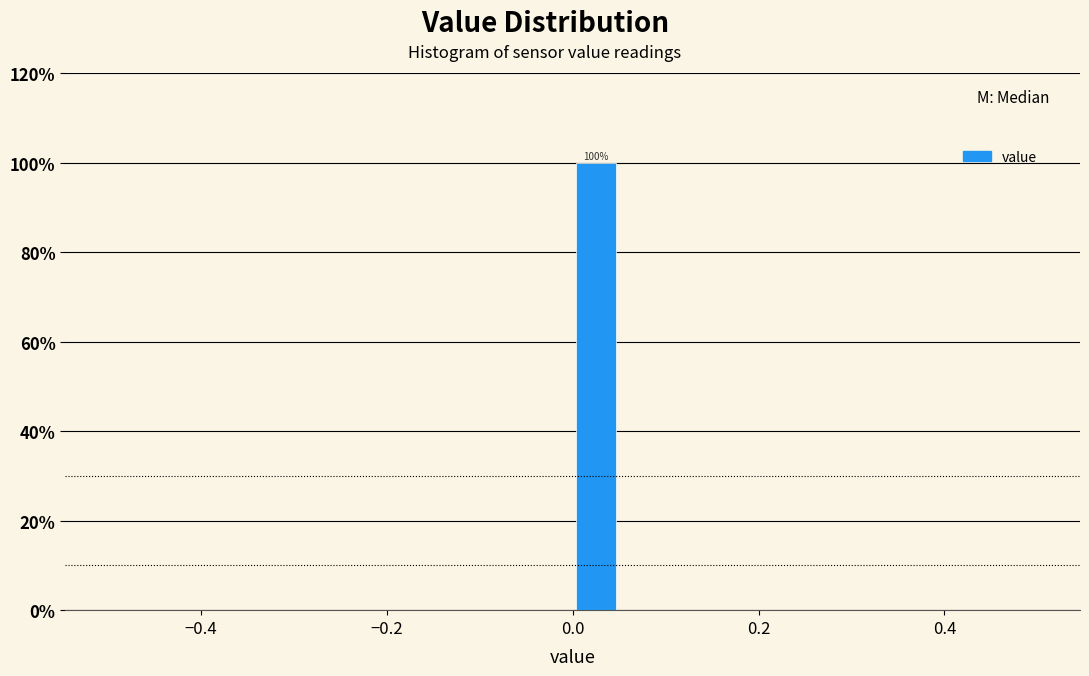

Read against the x-axis, roughly where is the centre of the tallest bar?

0.02